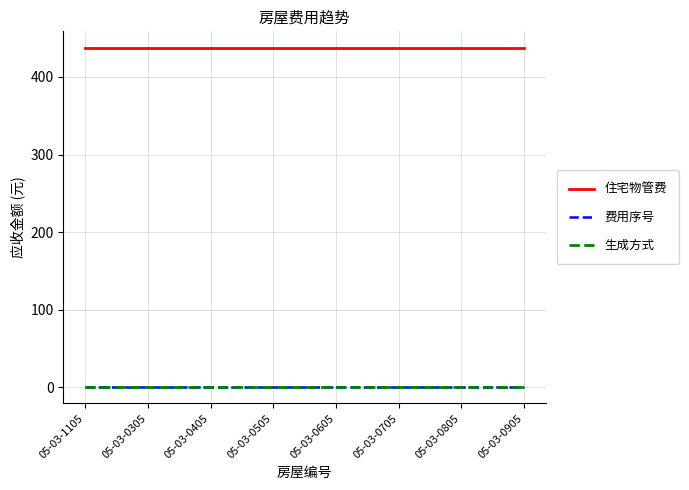

Is it true that 费用序号 equals 1.0 at 05-03-0305?

True